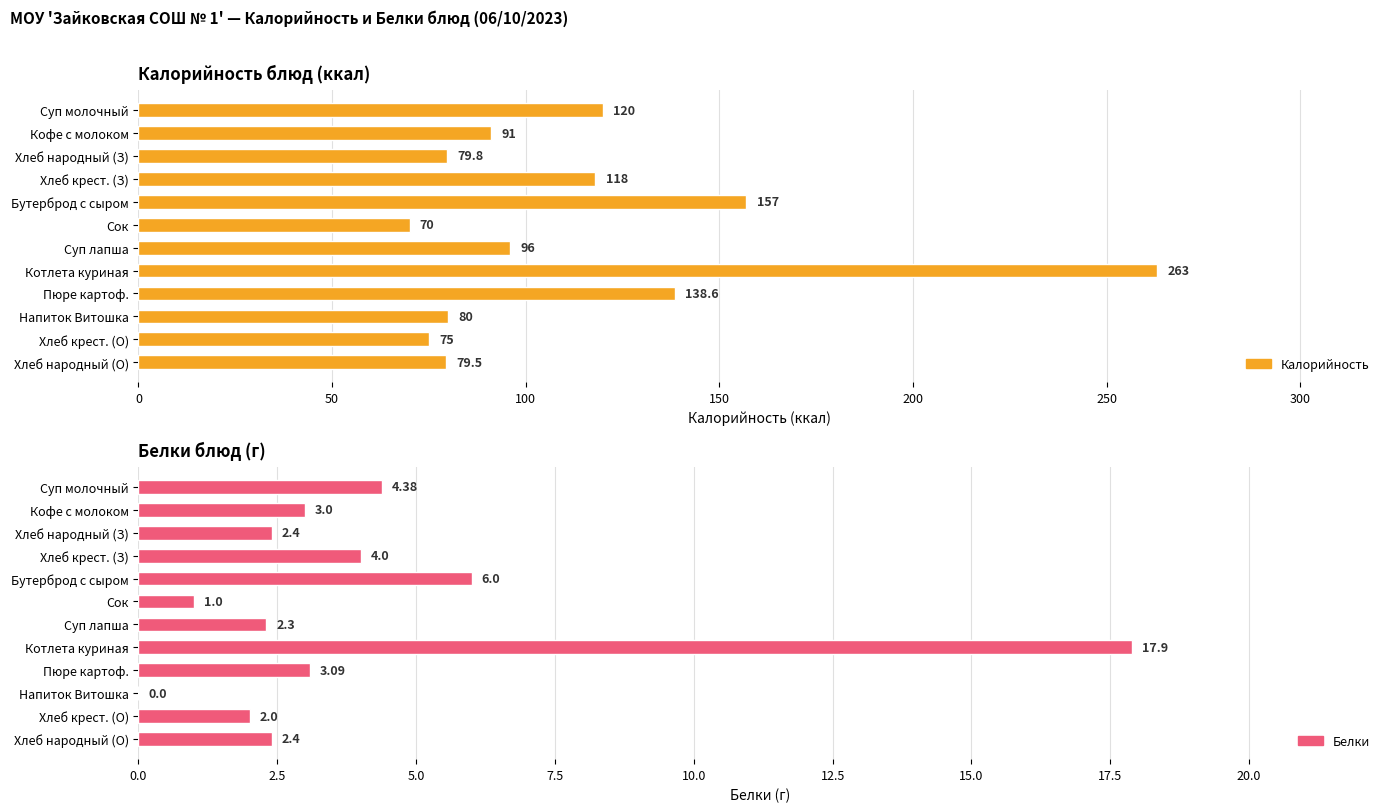

What is the sum of all Калорийность values?

1367.9